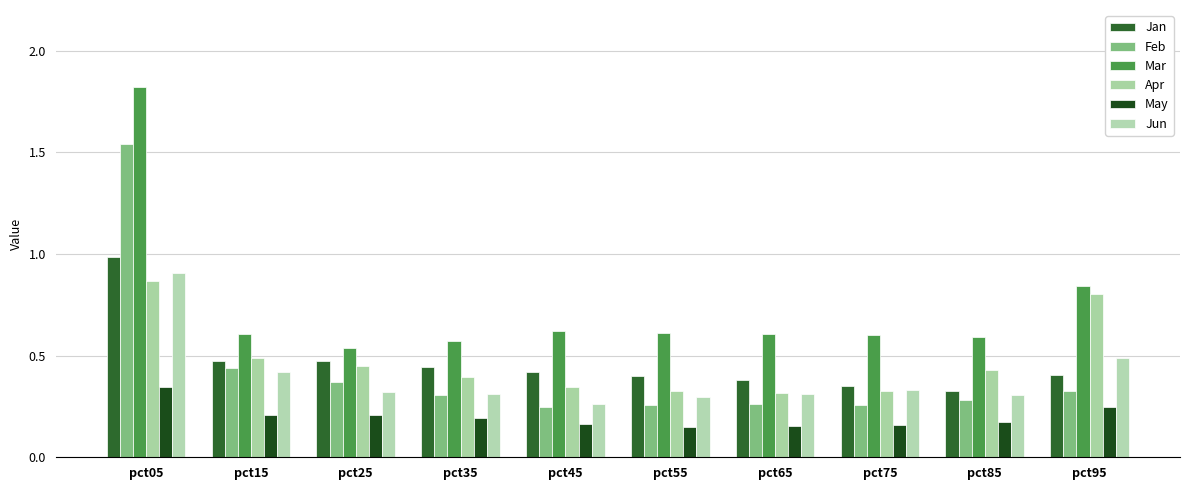

Reading left to right, list all the values displayed in this chart.

Jan: 1.0	0.5	0.5	0.4	0.4	0.4	0.4	0.4	0.3	0.4
Feb: 1.5	0.4	0.4	0.3	0.2	0.3	0.3	0.3	0.3	0.3
Mar: 1.8	0.6	0.5	0.6	0.6	0.6	0.6	0.6	0.6	0.8
Apr: 0.9	0.5	0.4	0.4	0.3	0.3	0.3	0.3	0.4	0.8
May: 0.3	0.2	0.2	0.2	0.2	0.2	0.2	0.2	0.2	0.2
Jun: 0.9	0.4	0.3	0.3	0.3	0.3	0.3	0.3	0.3	0.5